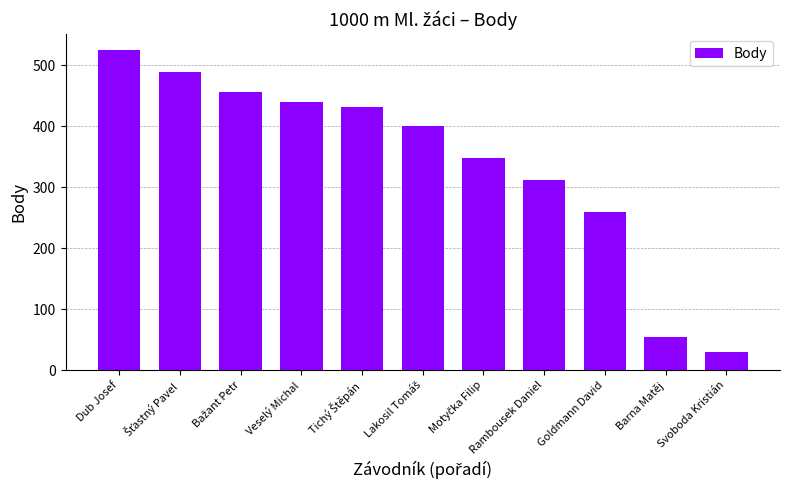

Read the value at Svoboda Kristián.

29